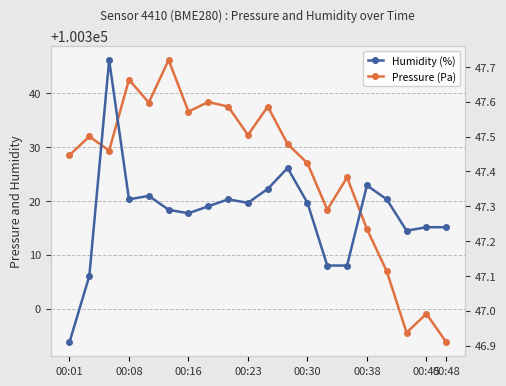

Is it true that Pressure (Pa) equals 65856.8 at 00:01?

False